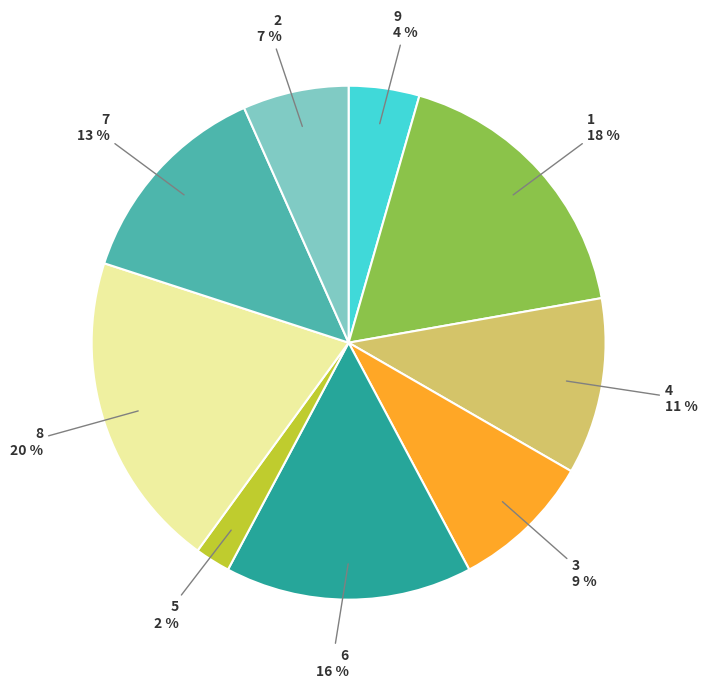

To the nearest percent, what is the average slice percentage?

11%